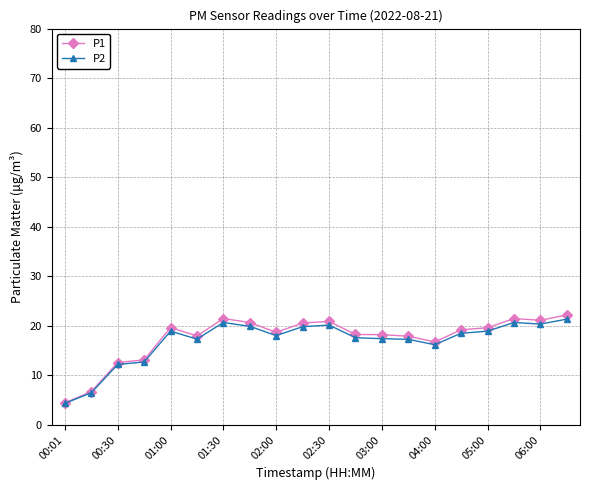

What is the highest value of the P2 series?

21.3